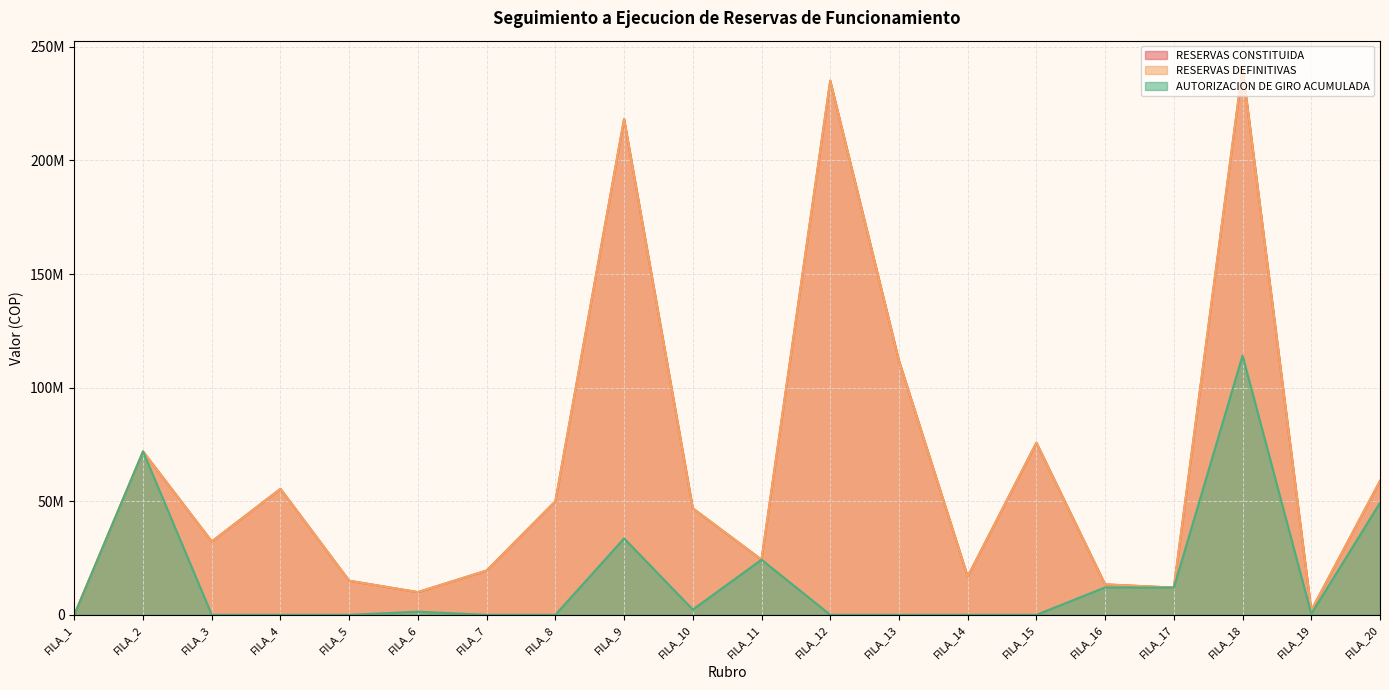

What is the difference between the RESERVAS DEFINITIVAS values at FILA_18 and FILA_13?

128820269